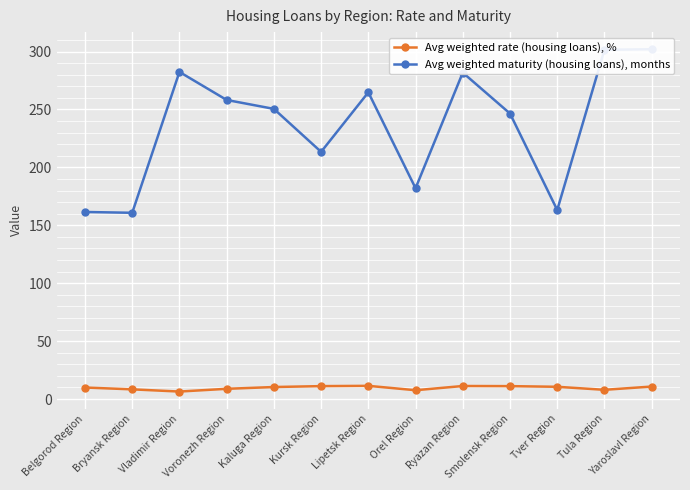

What position from the right is Tver Region?

3